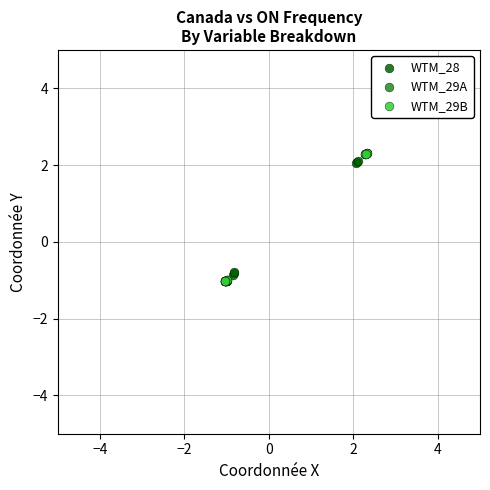

What are all the series names shown in the legend?

WTM_28, WTM_29A, WTM_29B